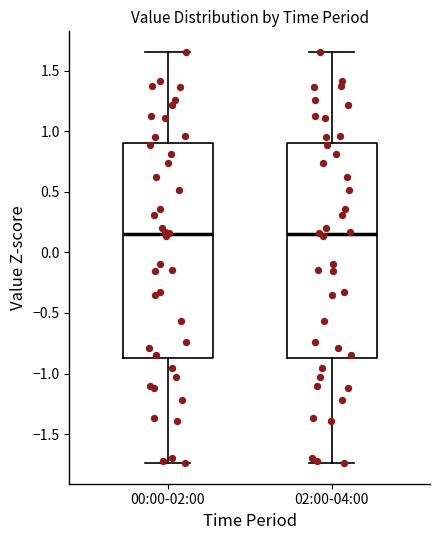

Reading left to right, read every box against the y-axis: the position of its median line, the range the box covers, and the ends of its whiskers. The values are not printed on the chart, so give them approximately, as read against the axis.

00:00-02:00: median 0.15, box -0.85 to 0.90, whiskers -1.75 to 1.65
02:00-04:00: median 0.15, box -0.85 to 0.90, whiskers -1.75 to 1.65